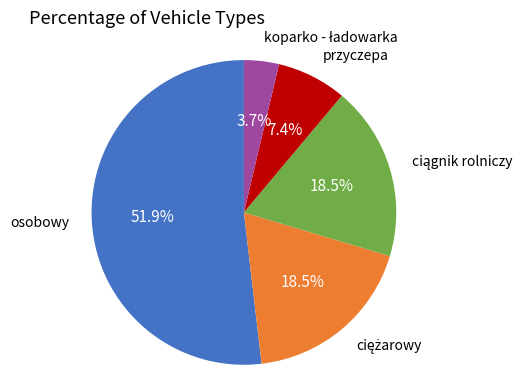

Approximately how many times larger is the value at osobowy compared to przyczepa?

7.0